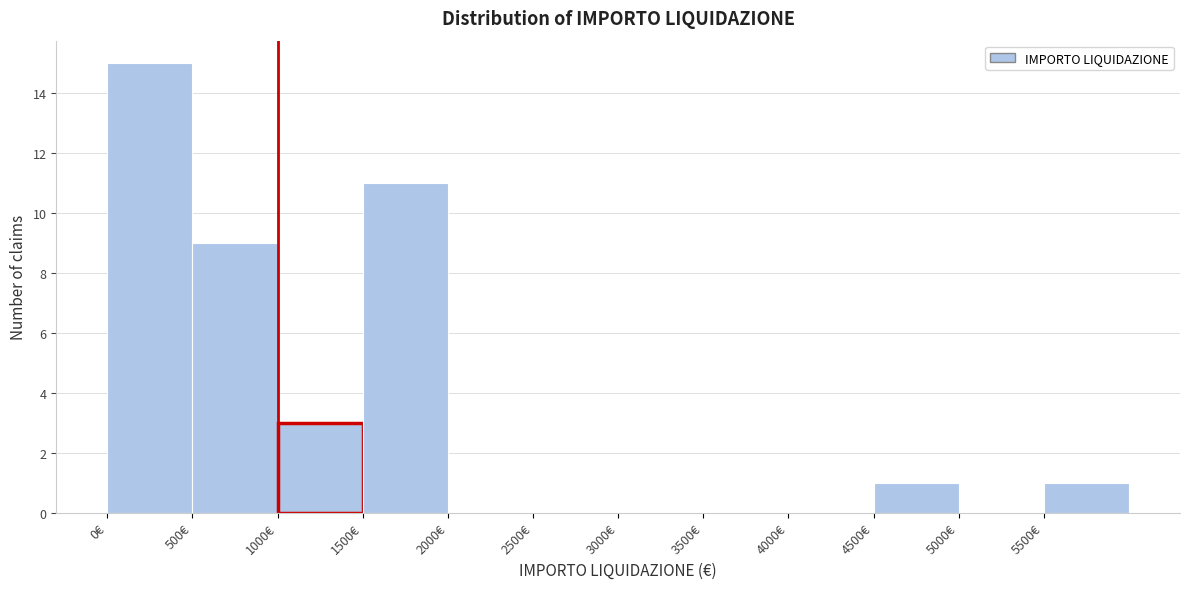

Reading left to right, transcribe this chart: for each bar, give the range it covers on the x-axis and its height. The values are not printed on the chart, so give them approximately, as read against the axis.

0 to 500: 15
500 to 1000: 9
1000 to 1500: 3
1500 to 2000: 11
2000 to 2500: 0
2500 to 3000: 0
3000 to 3500: 0
3500 to 4000: 0
4000 to 4500: 0
4500 to 5000: 1
5000 to 5500: 0
5500 to 6000: 1